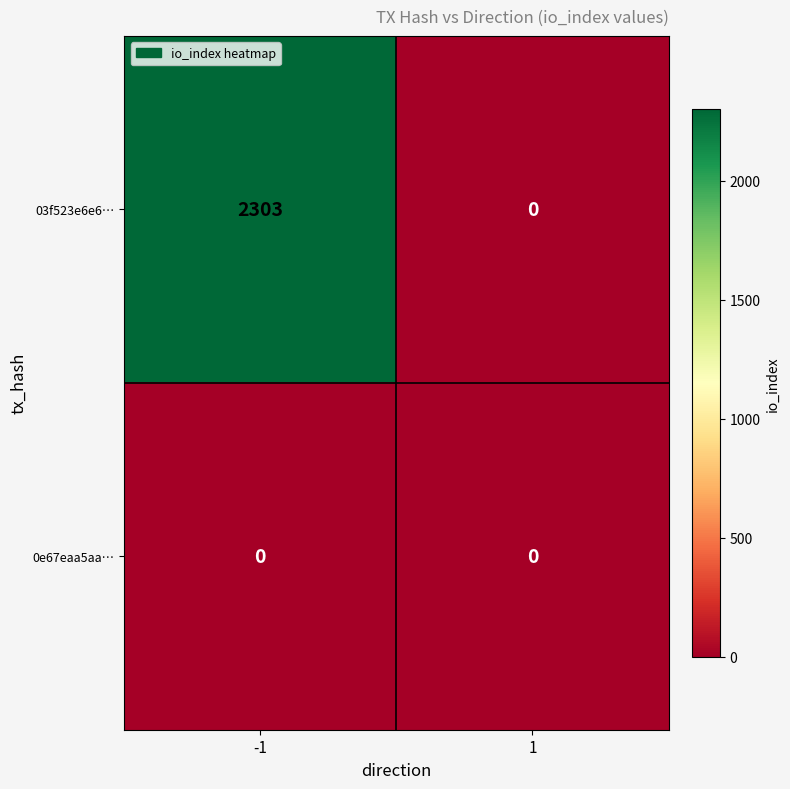

At how many categories does at least one series exceed 715?

1